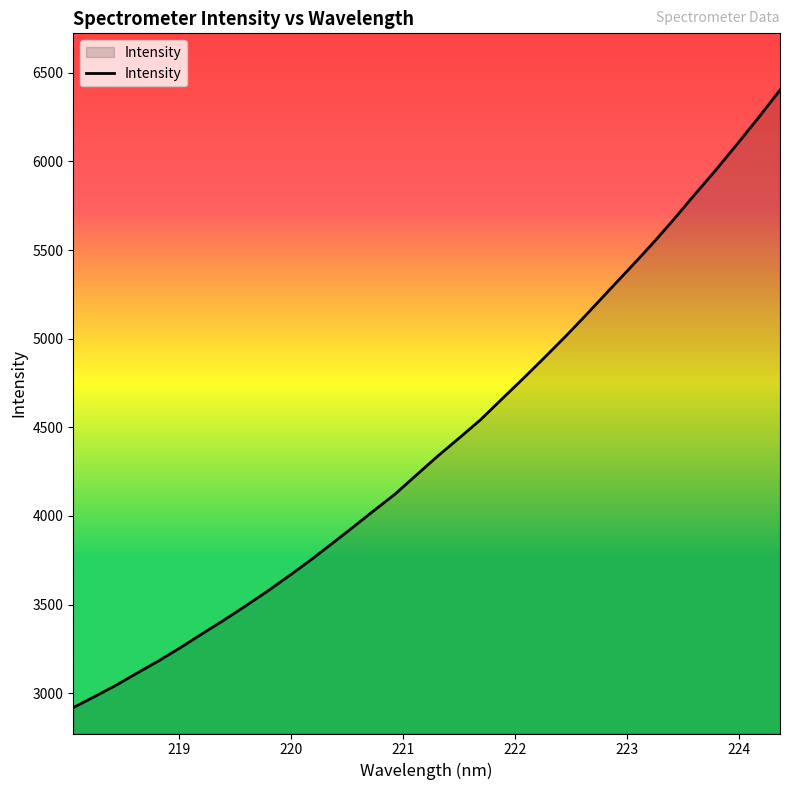

What is the difference between the maximum and minimum values?

3484.1